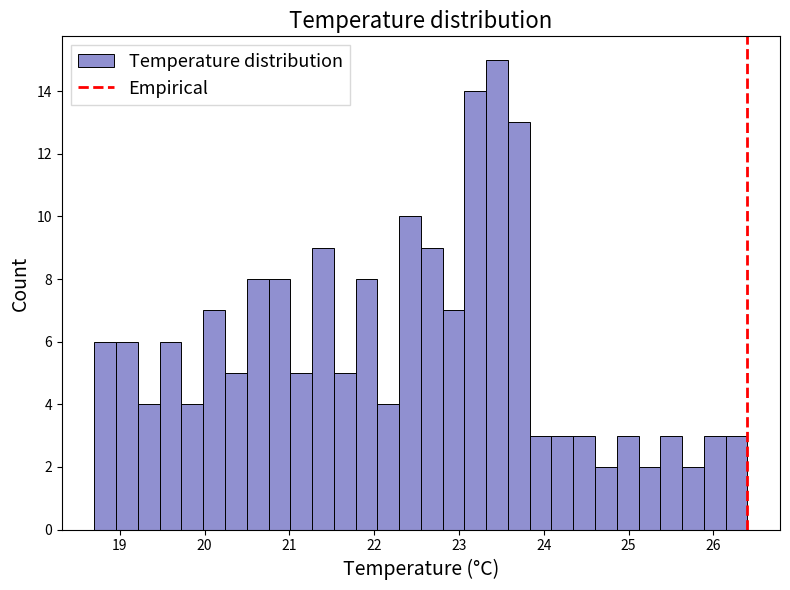

Read against the x-axis, roughly where is the centre of the tallest bar?

23.4